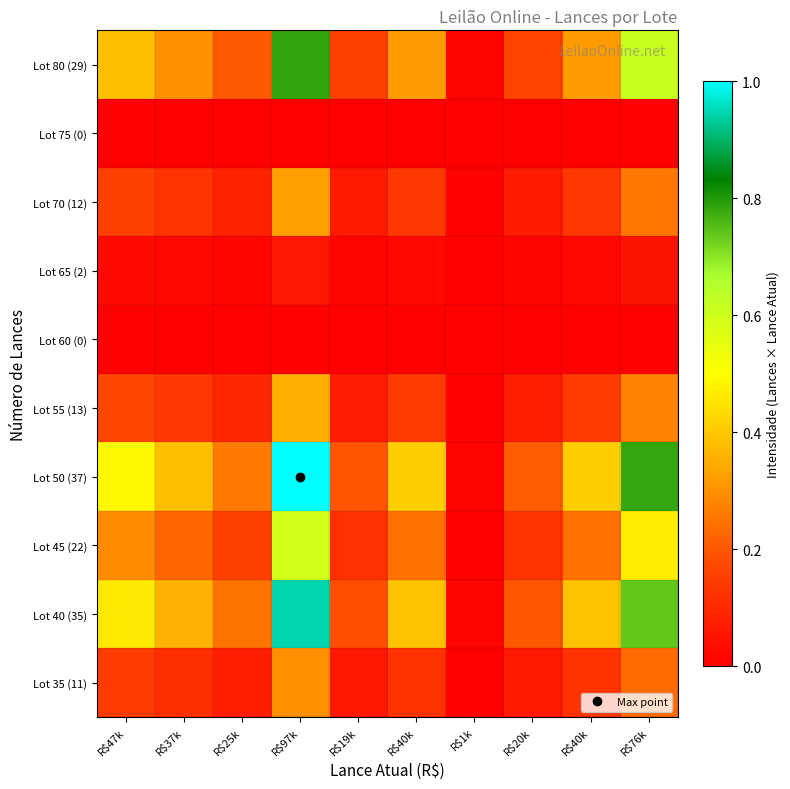

How many series are shown in this chart?

10